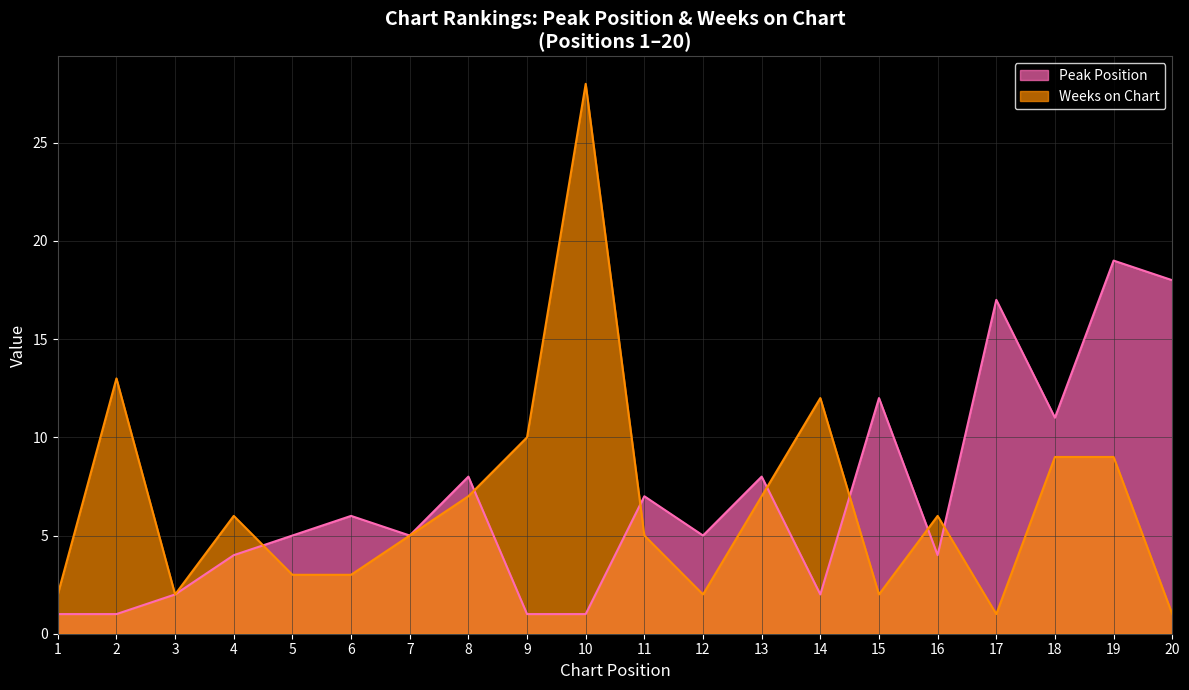

Between 11 and 7, which is larger?

11